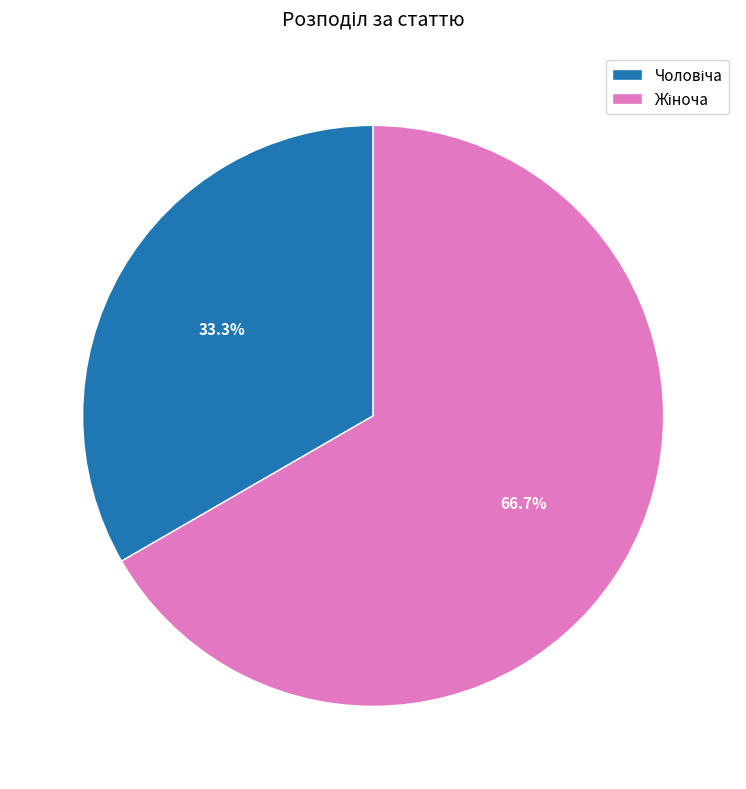

Does any single category account for the majority?

Yes